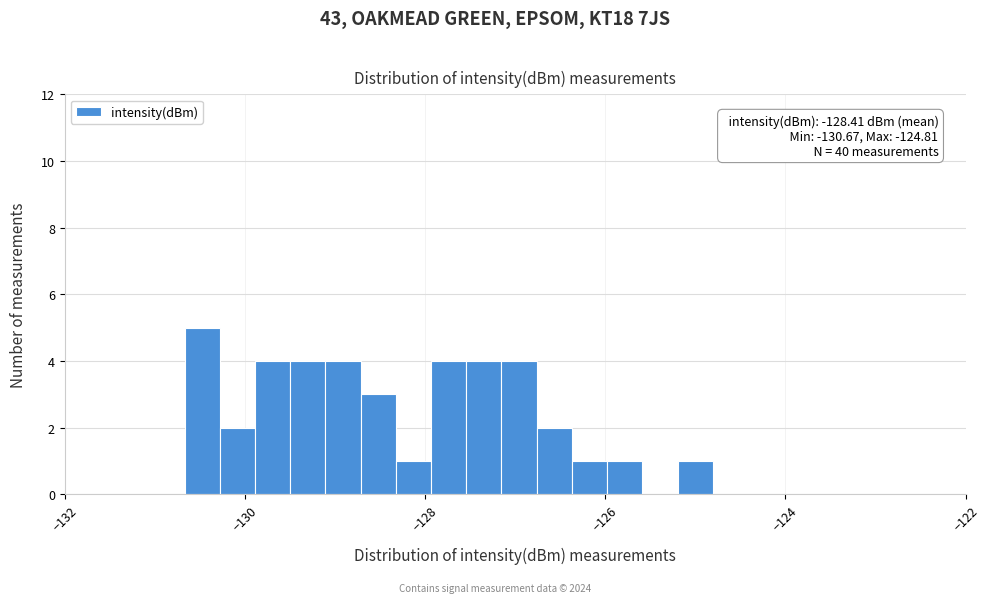

Read against the x-axis, roughly where is the centre of the tallest bar?

-130.4